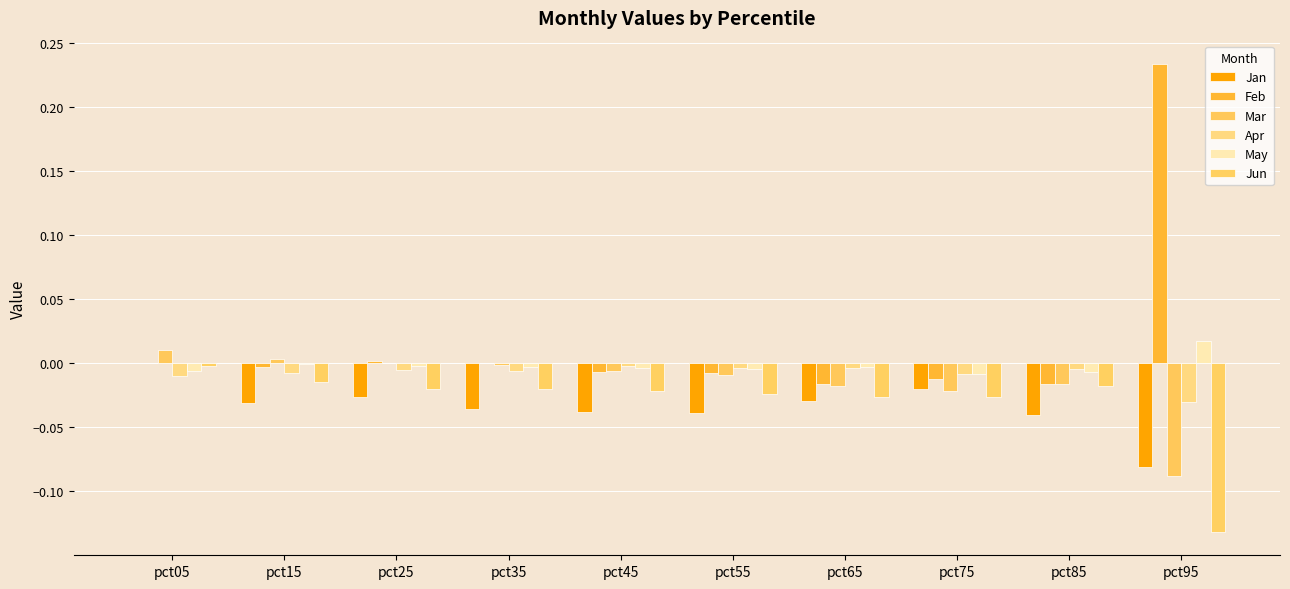

True or false: Jun has a value of -0.0 at pct25.

True